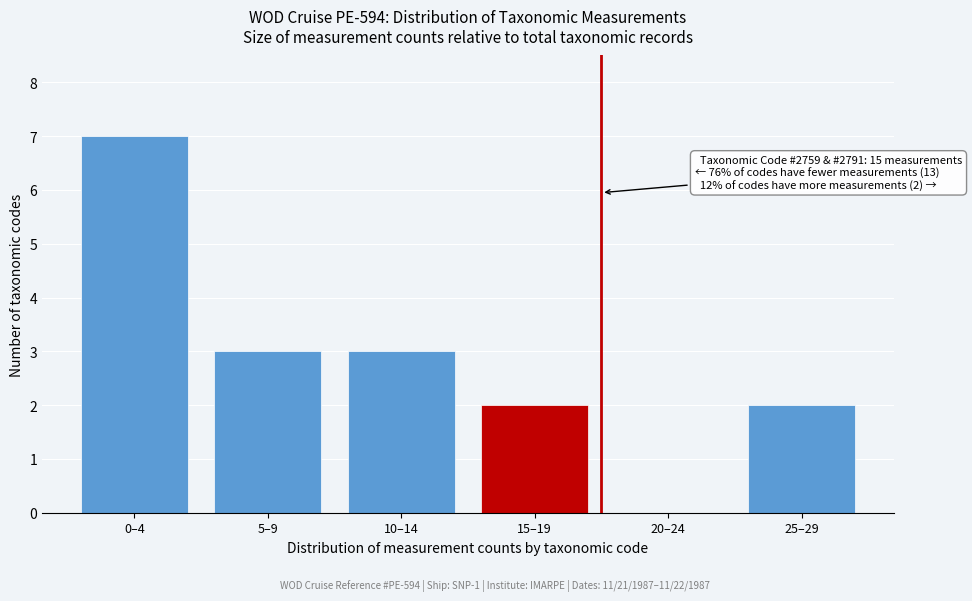

Reading left to right, what are all the values shown in this chart?

0–4=7	5–9=3	10–14=3	15–19=2	20–24=0	25–29=2